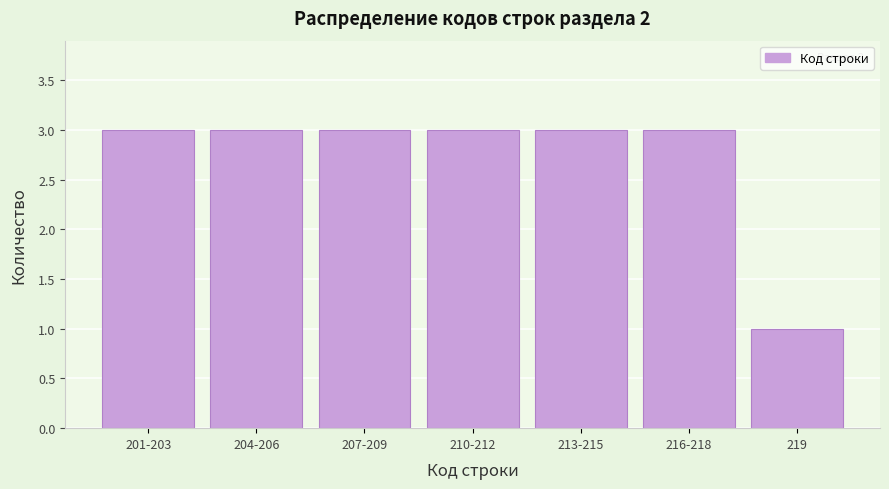

Reading left to right, transcribe all the data shown in this chart.

201-203=3	204-206=3	207-209=3	210-212=3	213-215=3	216-218=3	219=1